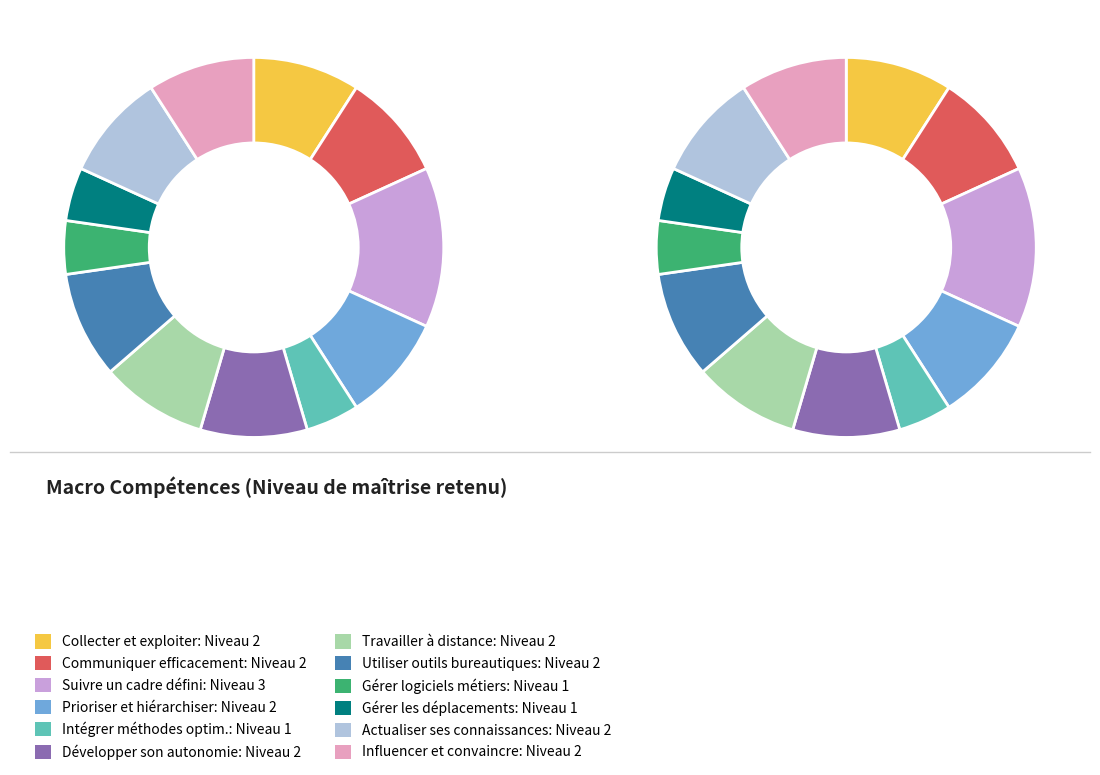

Is it true that Collecter et exploiter les informations is 1% of the pie?

False